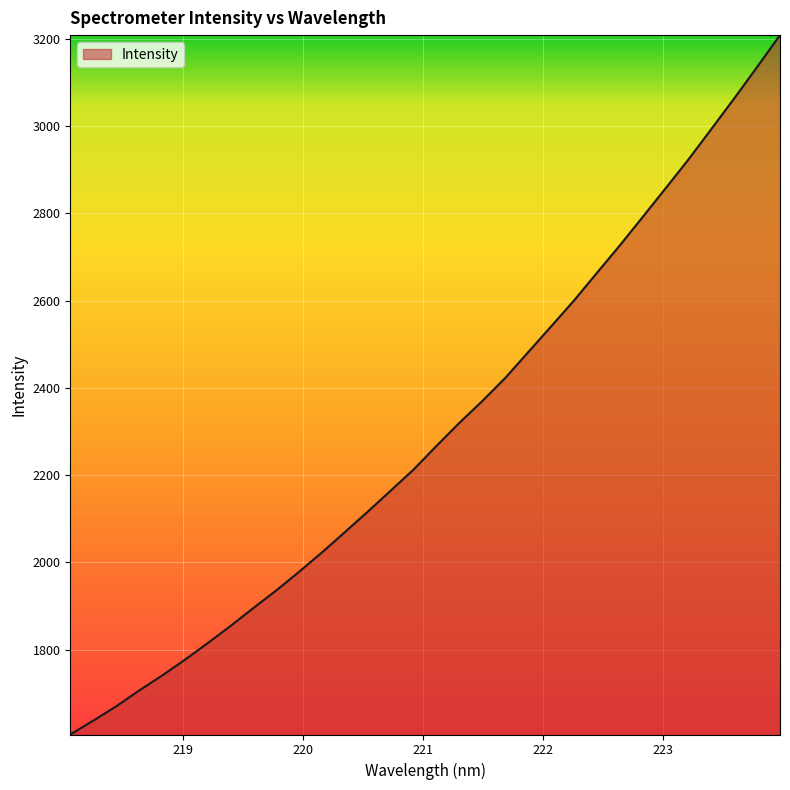

What is the minimum value shown in the chart?

1605.8